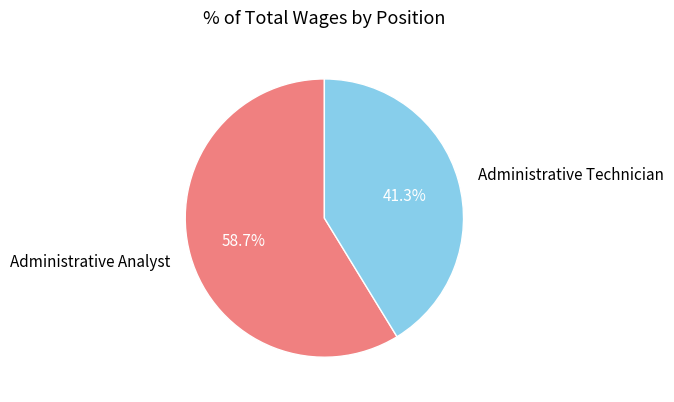

Between Administrative Technician and Administrative Analyst, which is larger?

Administrative Analyst